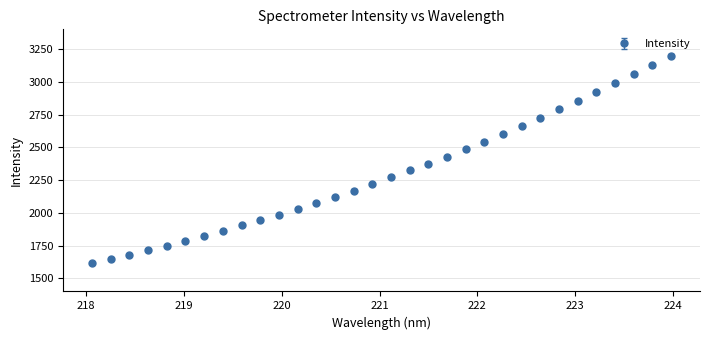

What is the difference between the maximum and minimum values?

1583.1